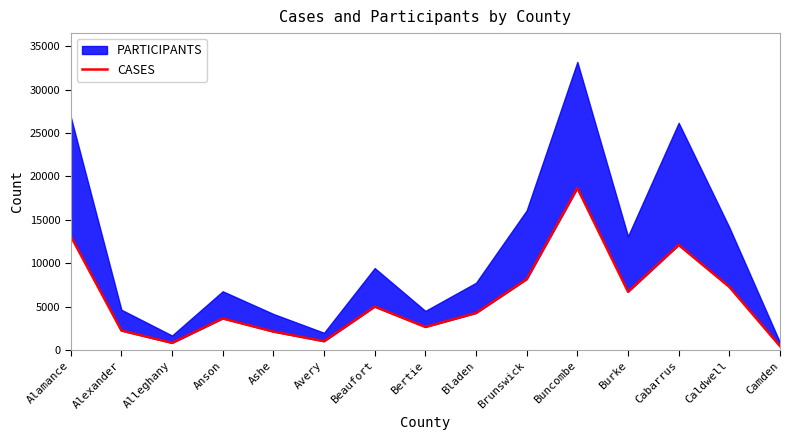

List the labels in order of value, smallest first.

Camden, Alleghany, Avery, Ashe, Alexander, Bertie, Anson, Bladen, Beaufort, Burke, Caldwell, Brunswick, Cabarrus, Alamance, Buncombe